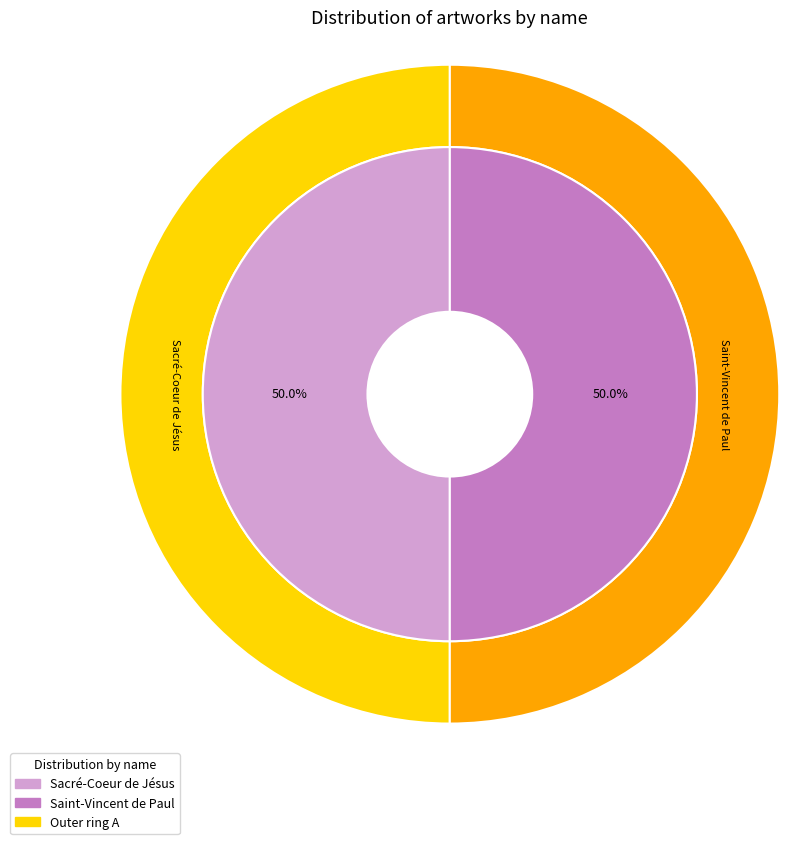

Between Sacré-Coeur de Jésus and Saint-Vincent de Paul, which is larger?

Saint-Vincent de Paul